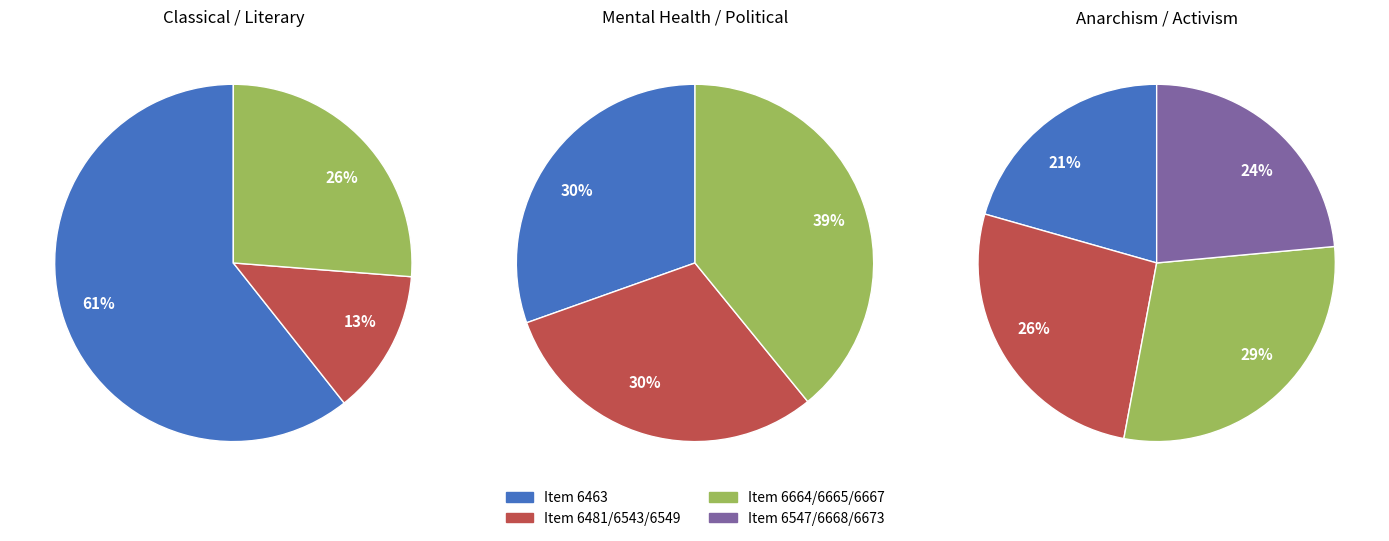

Count the number of slices in the pie.

10